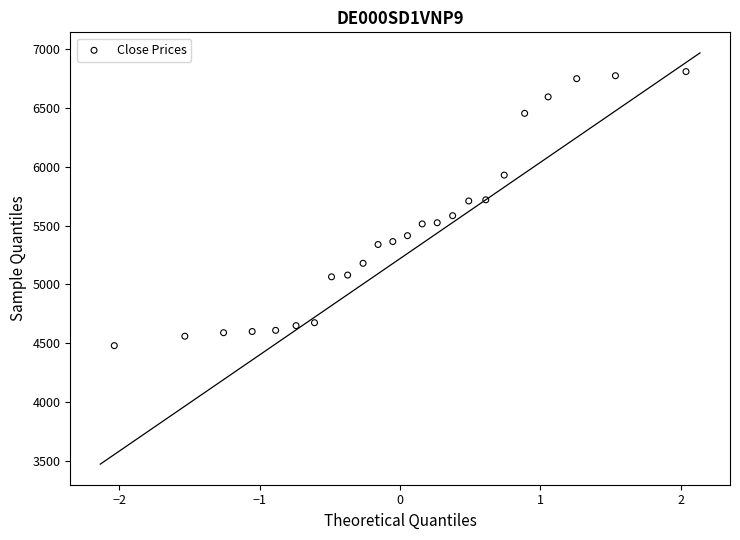

What is the range of Y values (max minus min)?

2330